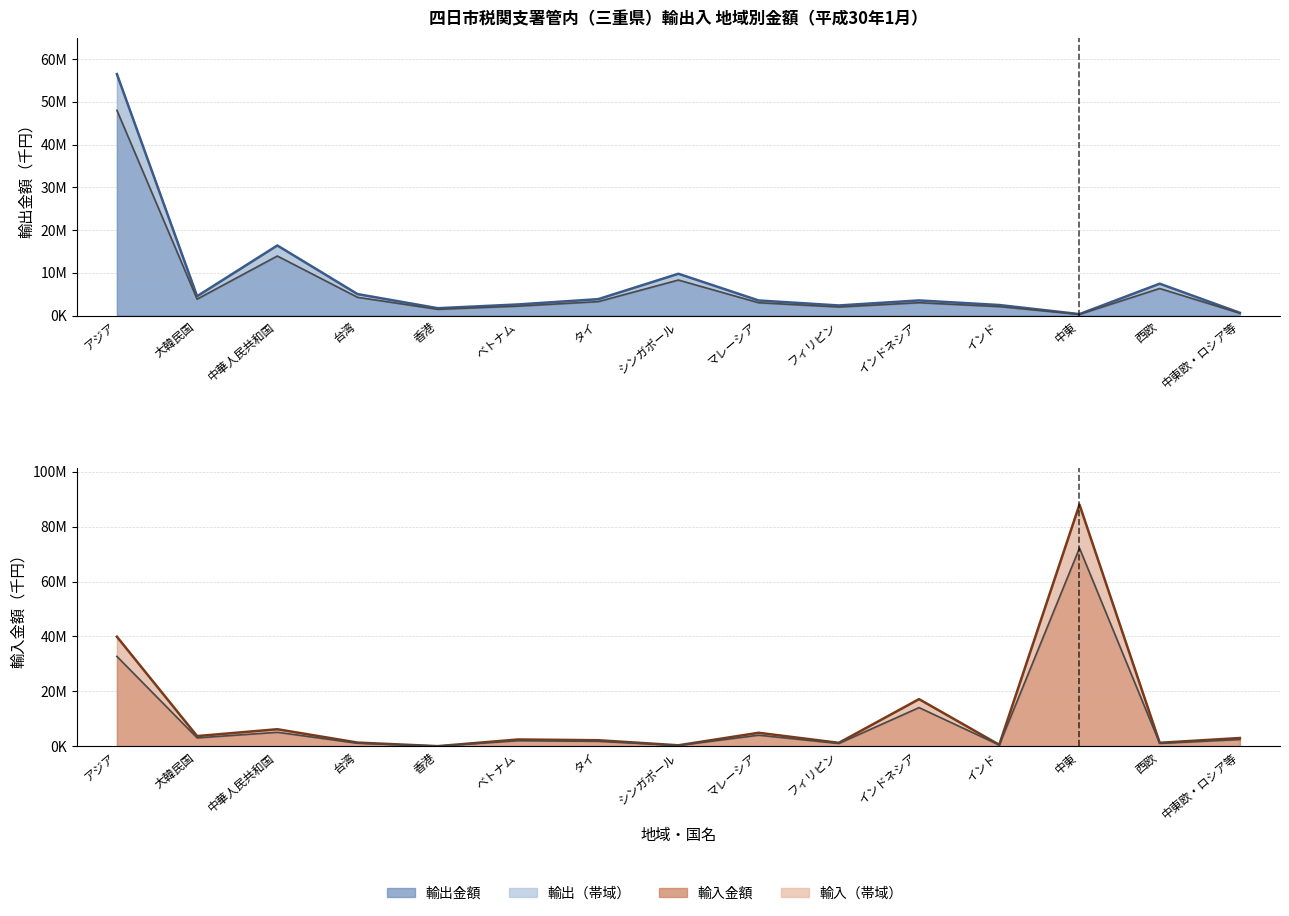

Reading left to right, what are all the values shown in this chart?

輸出金額: 56522233	4539138	16410002	5034586	1733471	2610646	3850256	9792991	3544939	2372844	3552297	2478881	350645	7466532	655798
輸入金額: 39901183	3673224	6168435	1299867	0	2429244	2160169	311754	4873774	1204417	17141700	500505	88056960	1225619	2966935